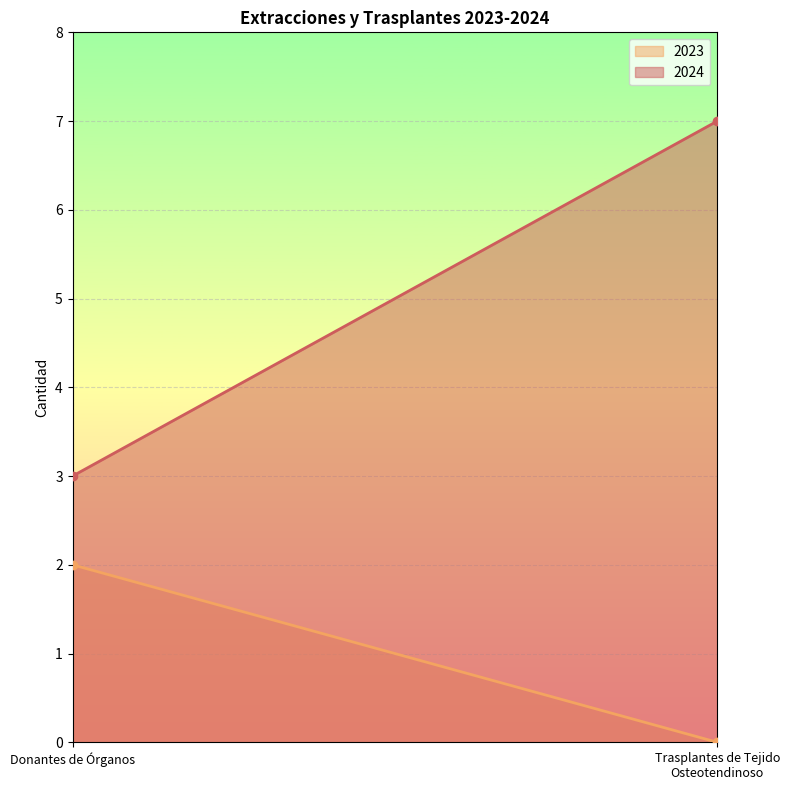

What is the difference between the 2024 values at Donantes de Órganos and Trasplantes de Tejido Osteotendinoso?

4